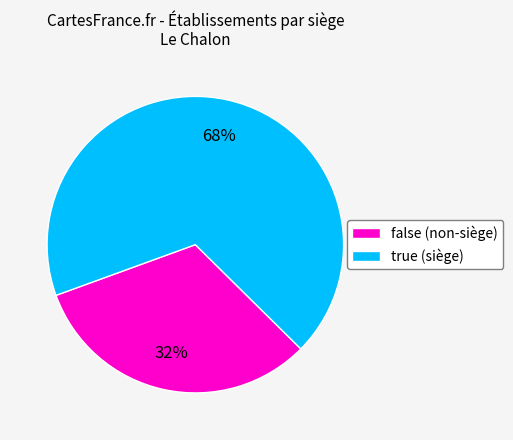

To the nearest percent, what portion does false represent?

32%